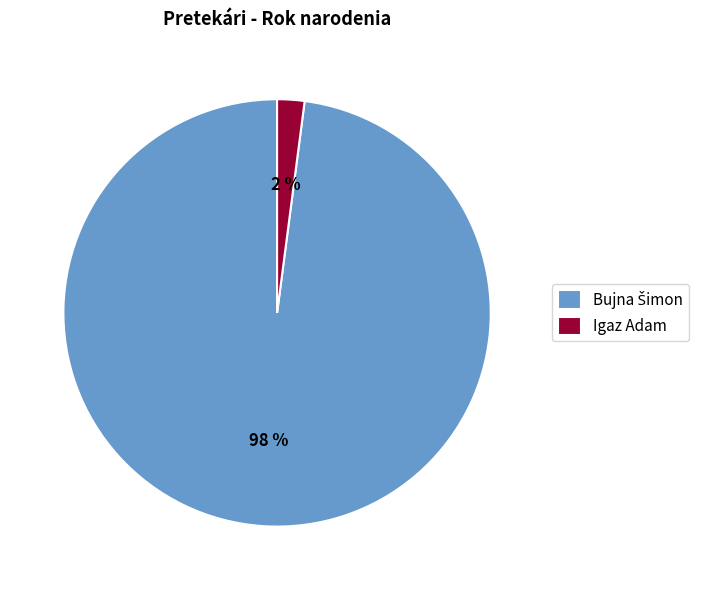

Is Igaz Adam the majority of the pie?

No